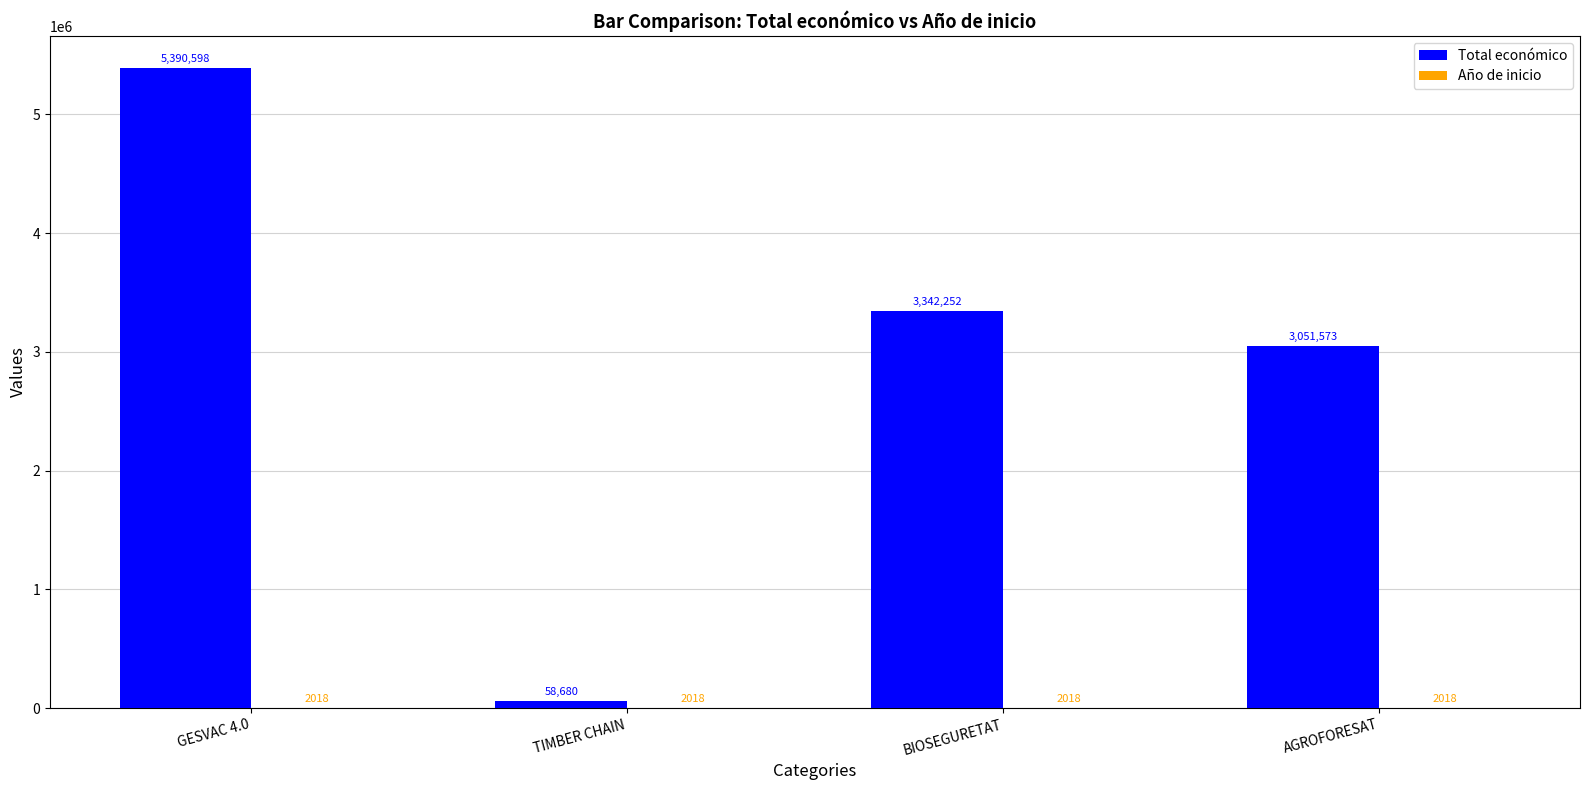

What value does the Total económico series have at GESVAC 4.0?

5390598